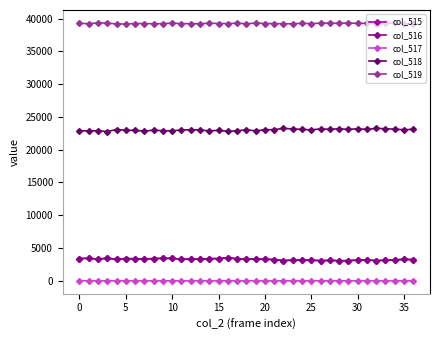

True or false: col_515 and col_518 intersect in this chart.

False